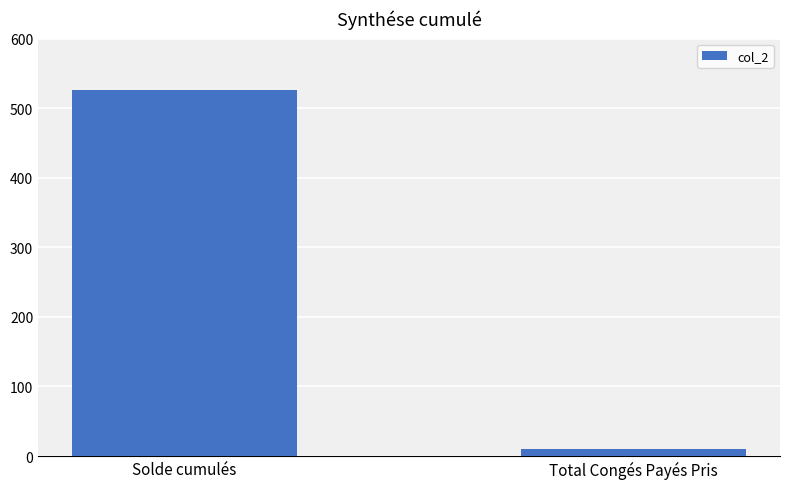

Reading left to right, transcribe all the data shown in this chart.

Solde cumulés=526.2	Total Congés Payés Pris=10.5